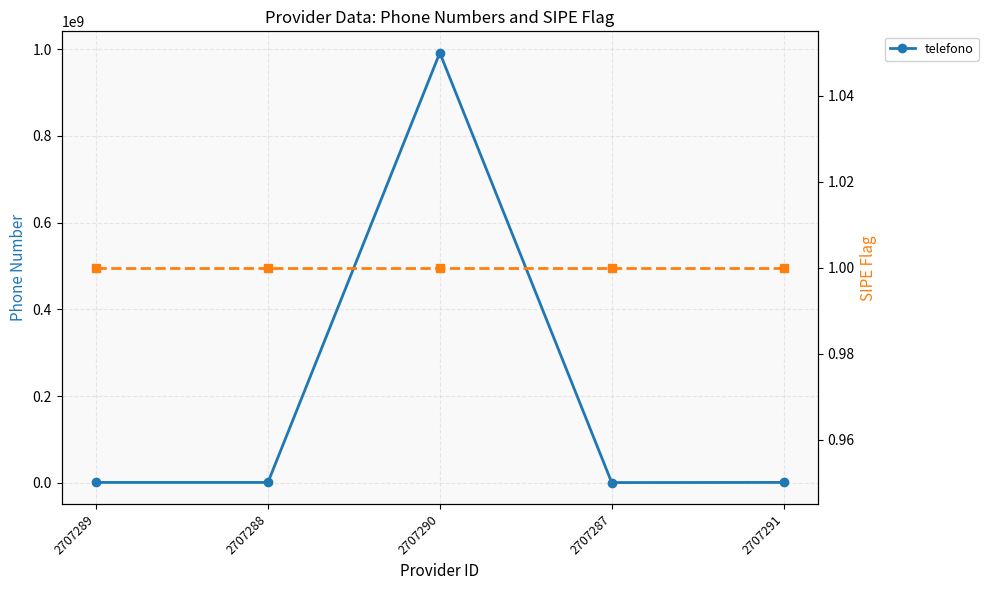

Which has a higher value, 2707287 or 2707290?

2707290